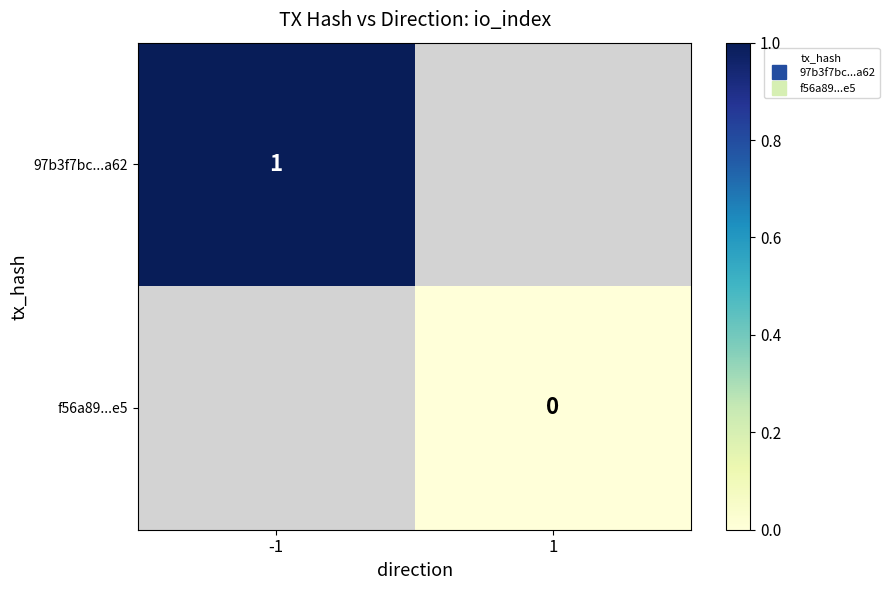

List the series in order of their peak value, highest first.

97b3f7bc...a62, f56a89...e5